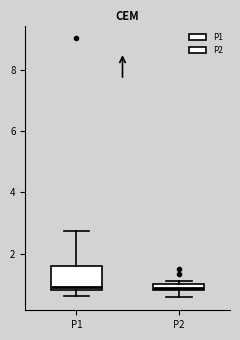

Which box is the tallest, from its lower edge to its upper edge?

P1